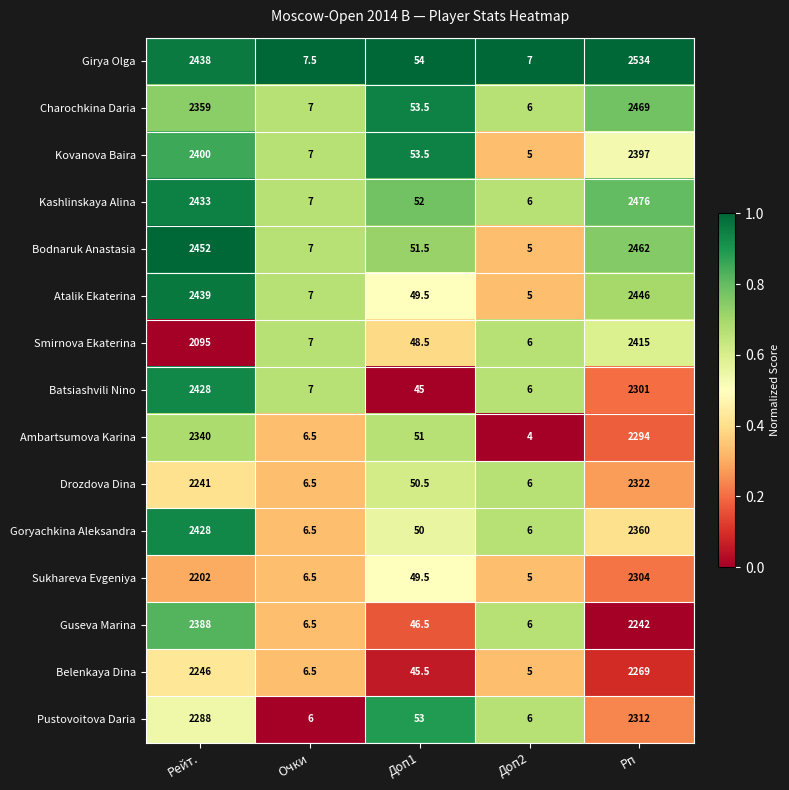

The value of Guseva Marina at Доп1 is 46.5. True or false?

True